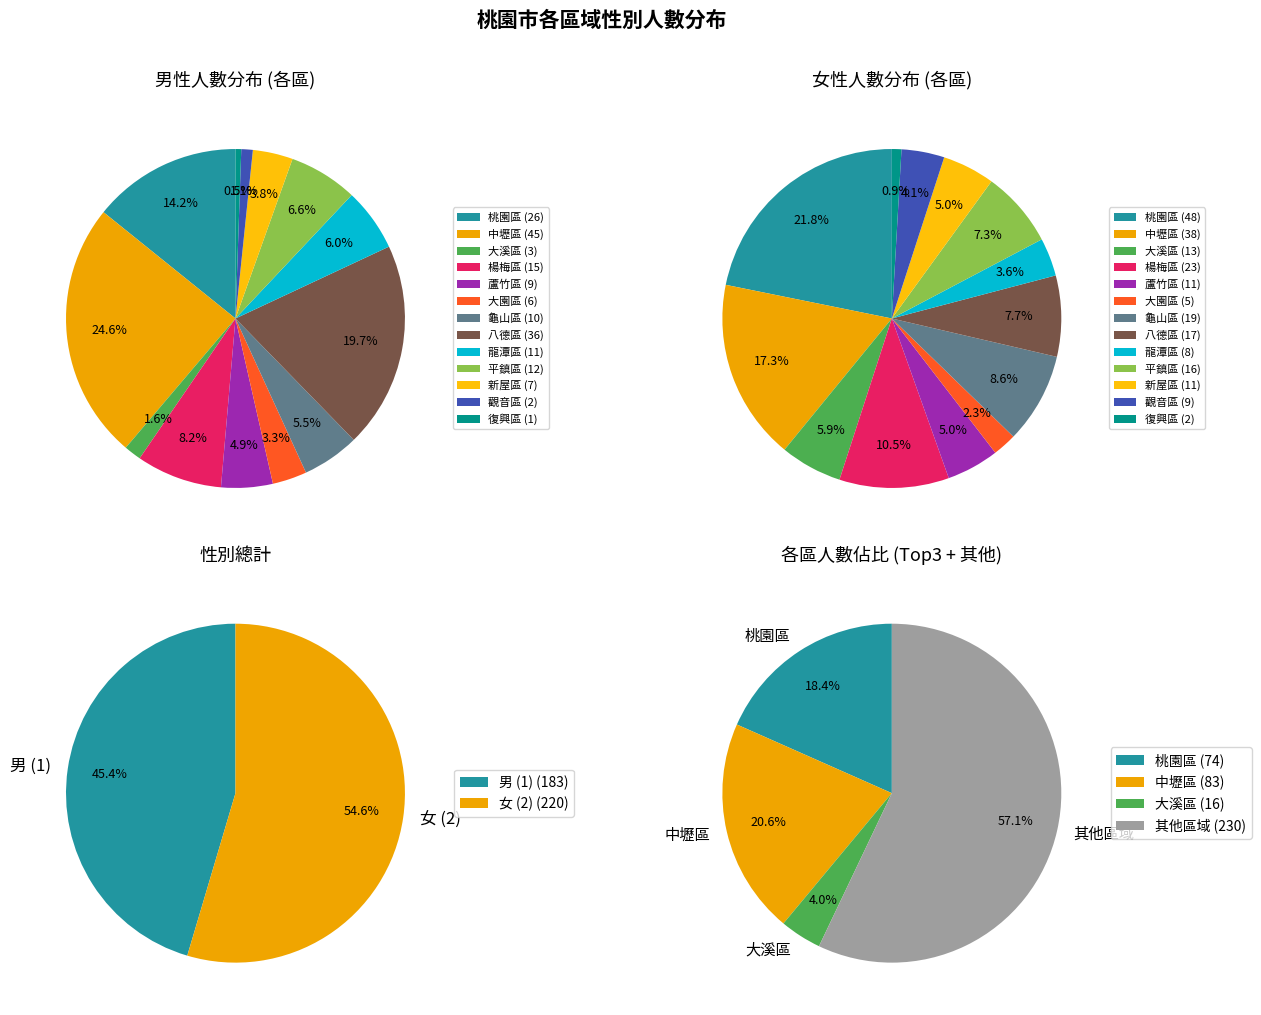

Do 八德區 and 觀音區 together represent more than half of the pie?

No